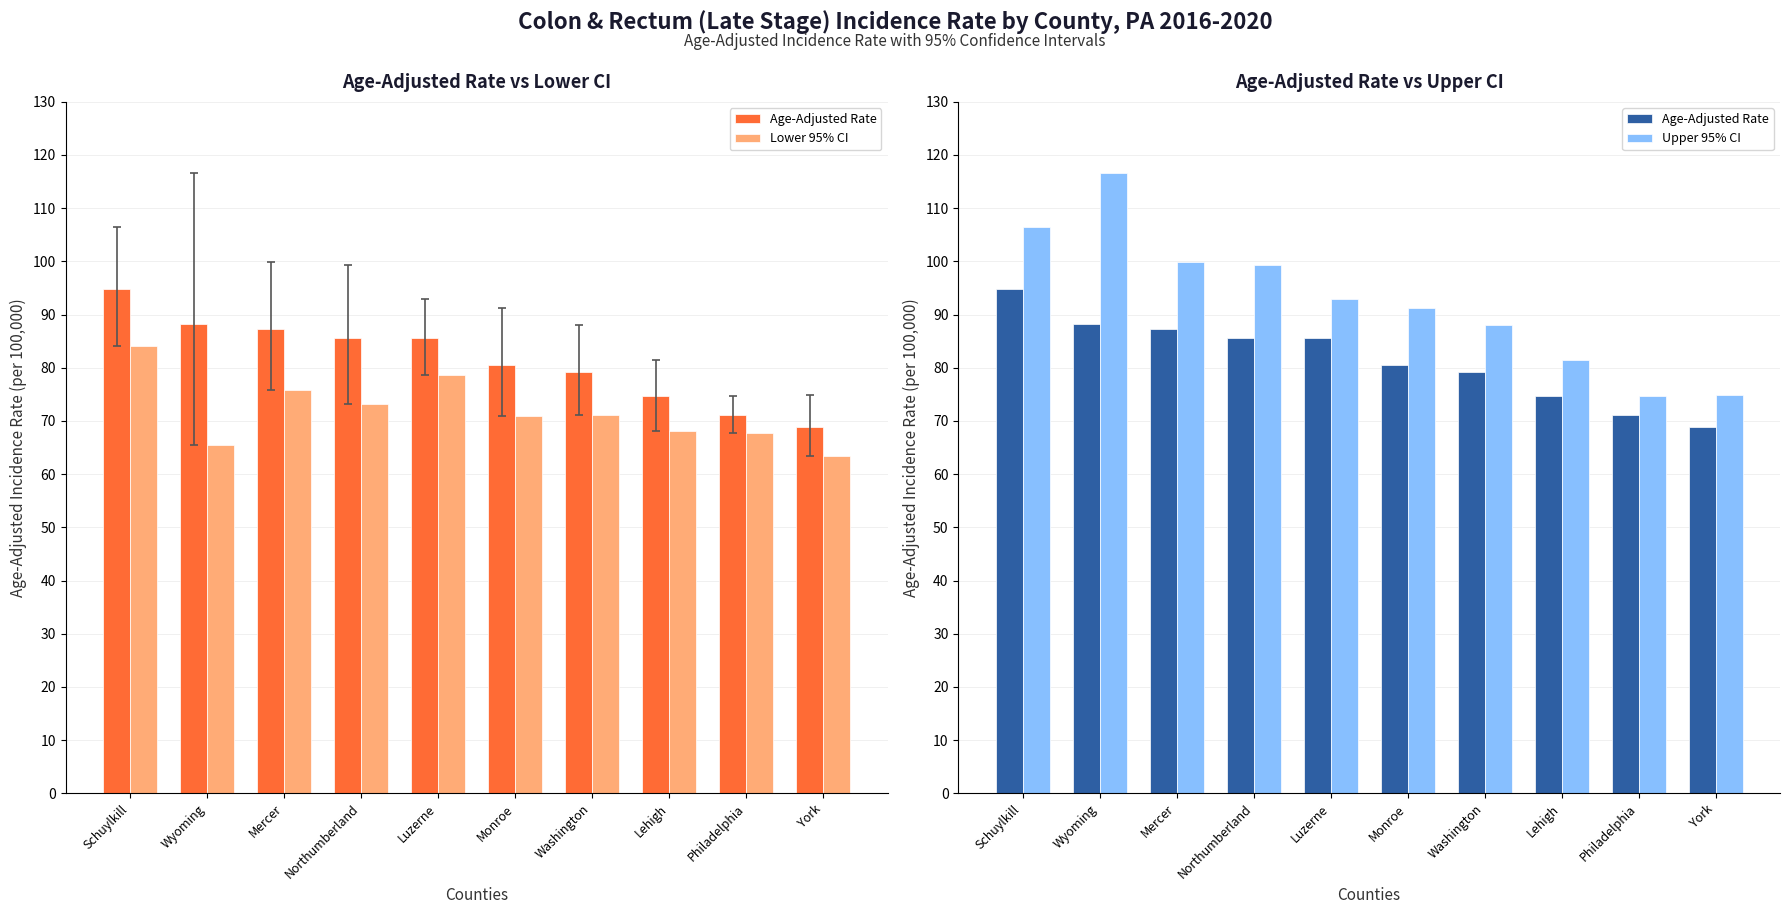

What is the value of the Lower 95% CI bar at the 7th from the left?

71.1